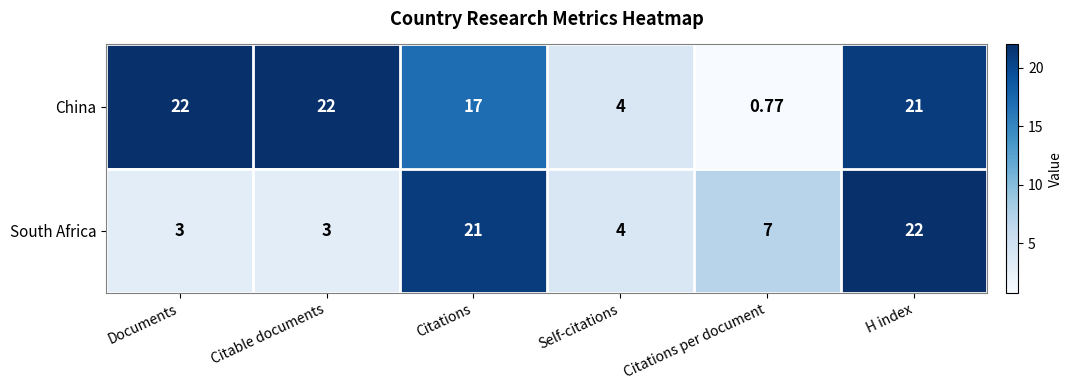

Which series has the largest range (max minus min)?

China